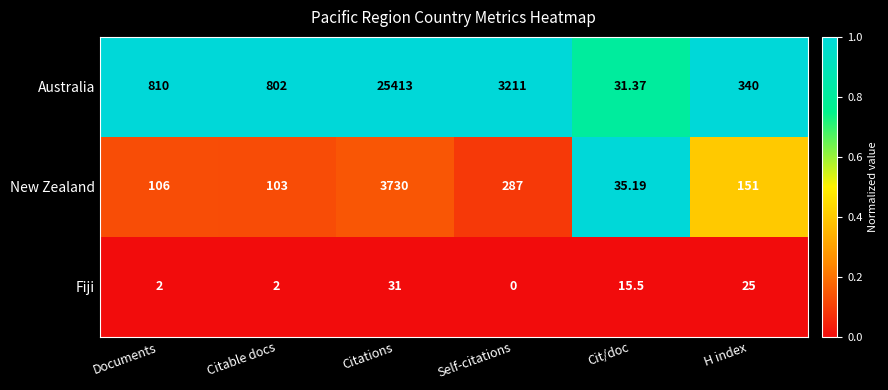

Rank the series by their maximum value, from lowest to highest.

Fiji, New Zealand, Australia